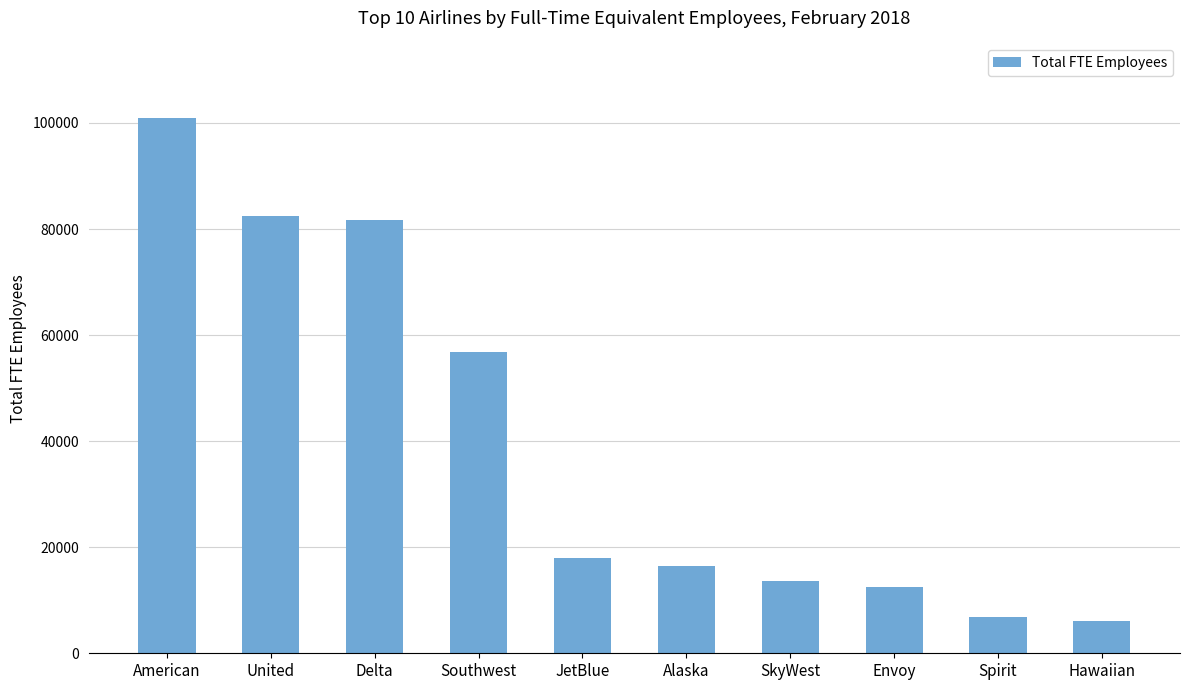

At which label does the data first exceed 17979?

American